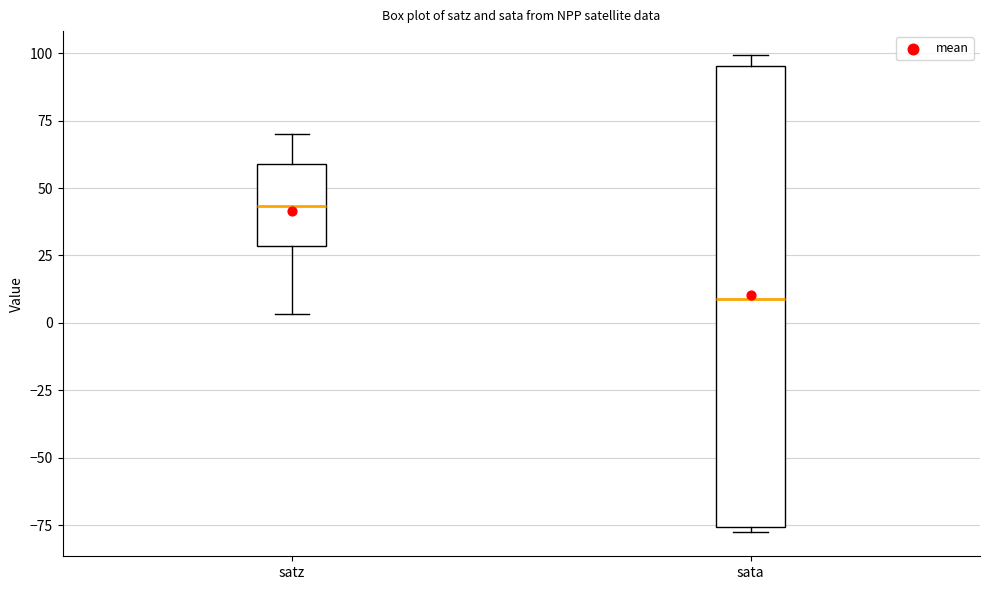

Reading left to right, read every box against the y-axis: the position of its median line, the range the box covers, and the ends of its whiskers. The values are not printed on the chart, so give them approximately, as read against the axis.

satz: median 45, box 30 to 60, whiskers 5 to 70
sata: median 10, box -75 to 95, whiskers -80 to 100